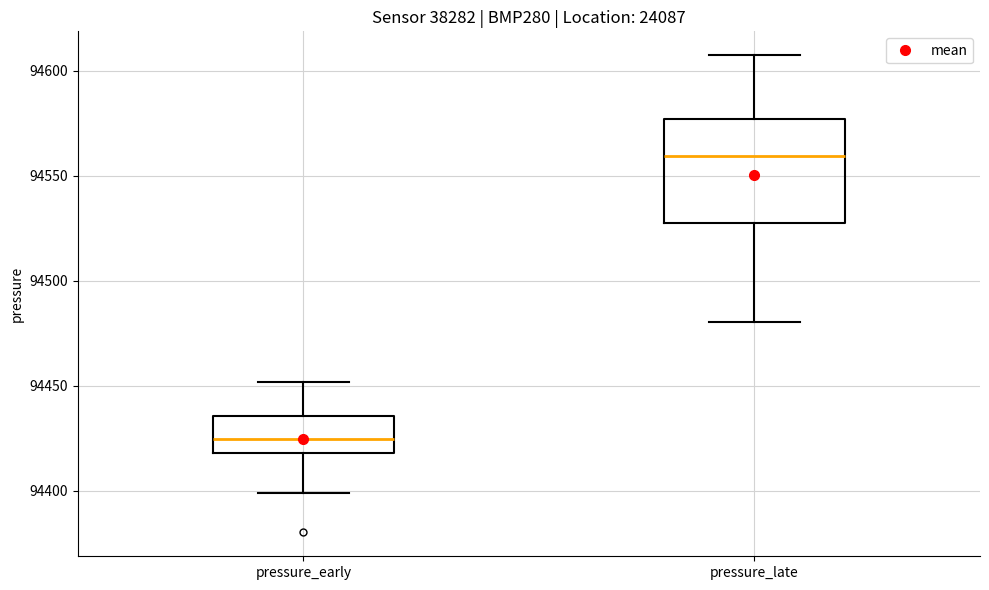

Which box has the lowest median line?

pressure_early